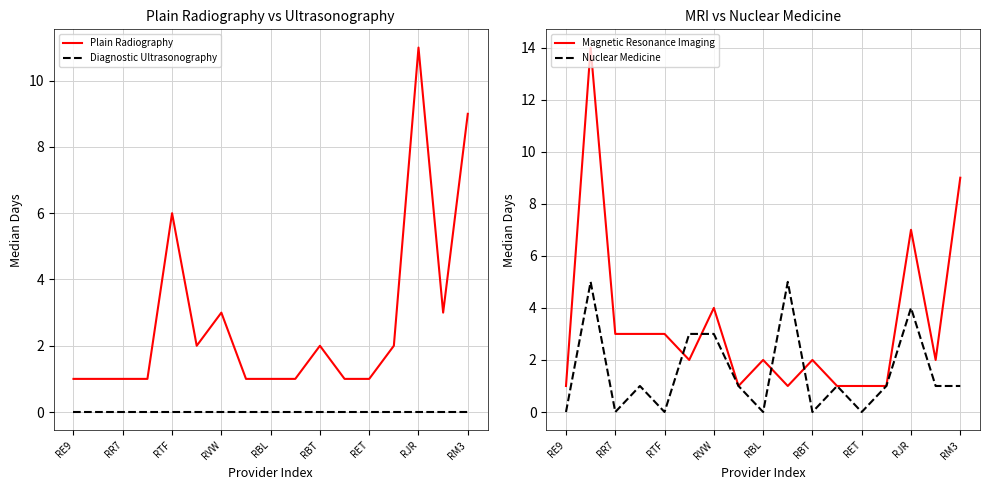

True or false: Plain Radiography and Diagnostic Ultrasonography cross at least once.

False